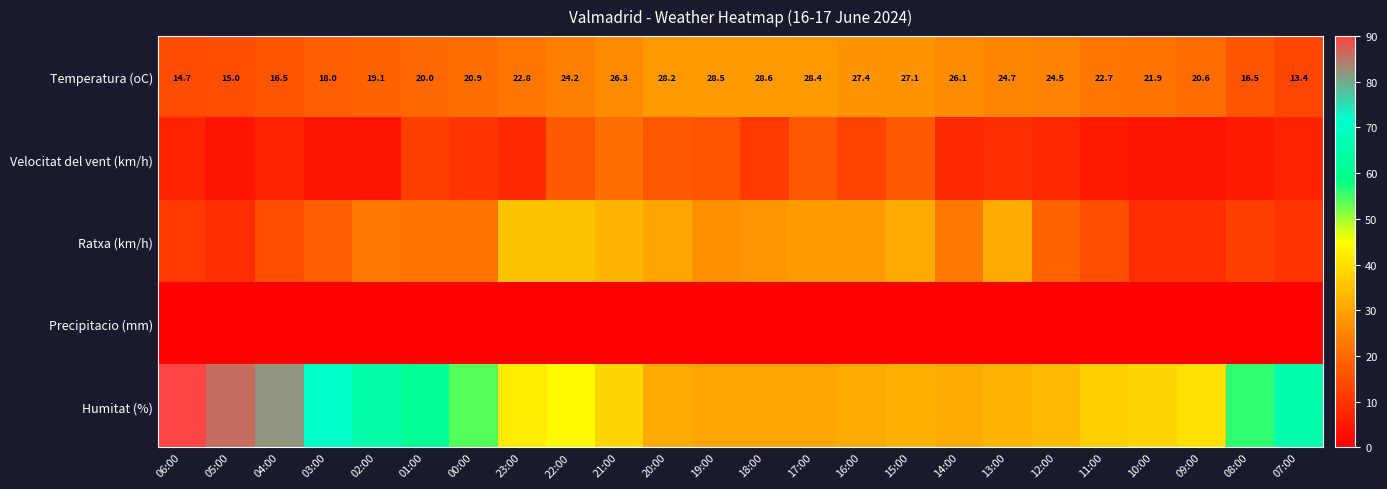

At which category is the sum across all series the highest?

06:00